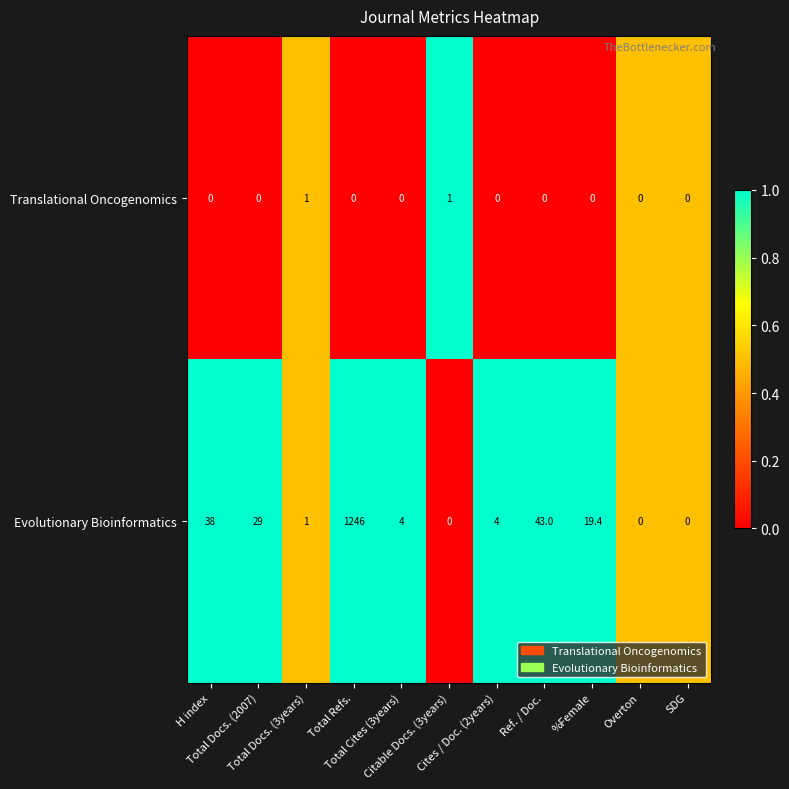

What is the greatest value displayed?

1246.0